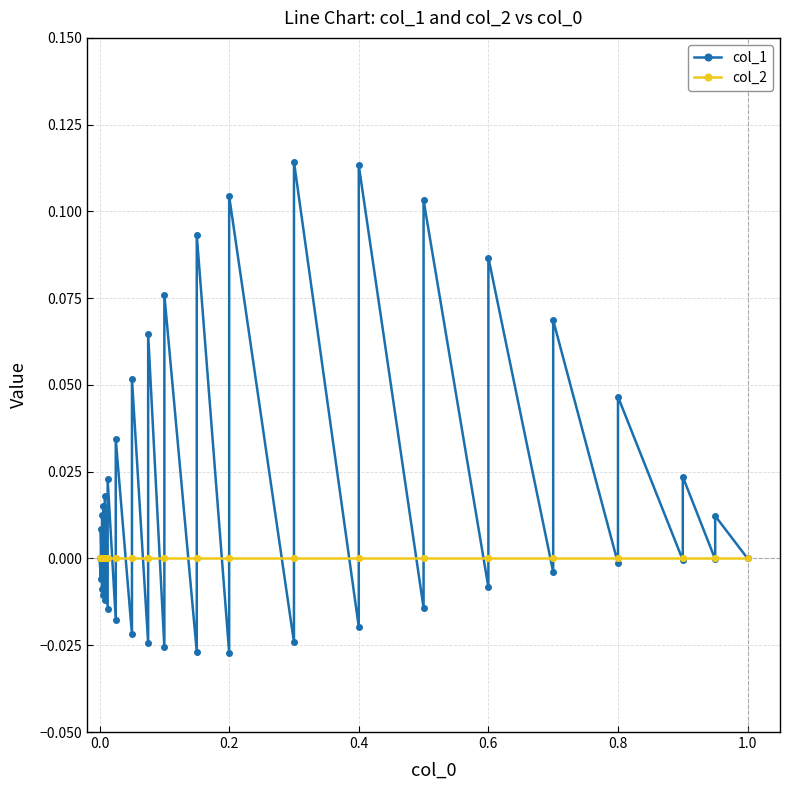

Which series has the largest range (max minus min)?

col_1